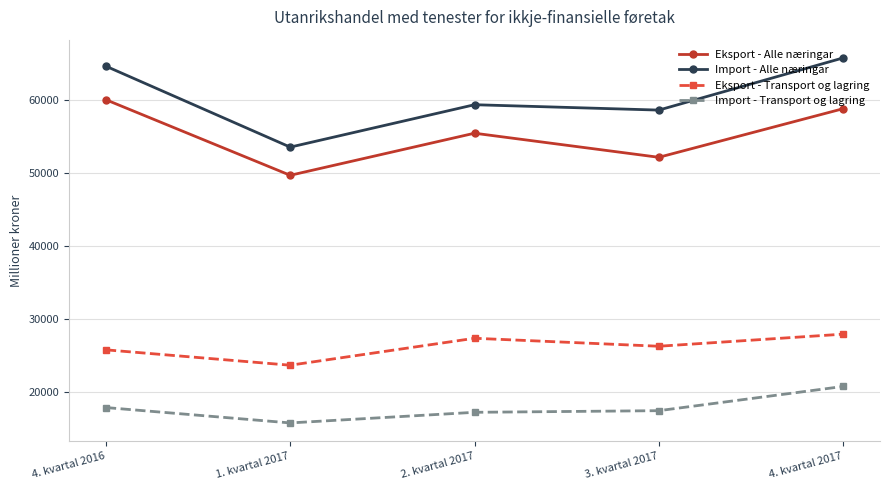

Rank the series by their maximum value, from lowest to highest.

Import - Transport og lagring, Eksport - Transport og lagring, Eksport - Alle næringar, Import - Alle næringar